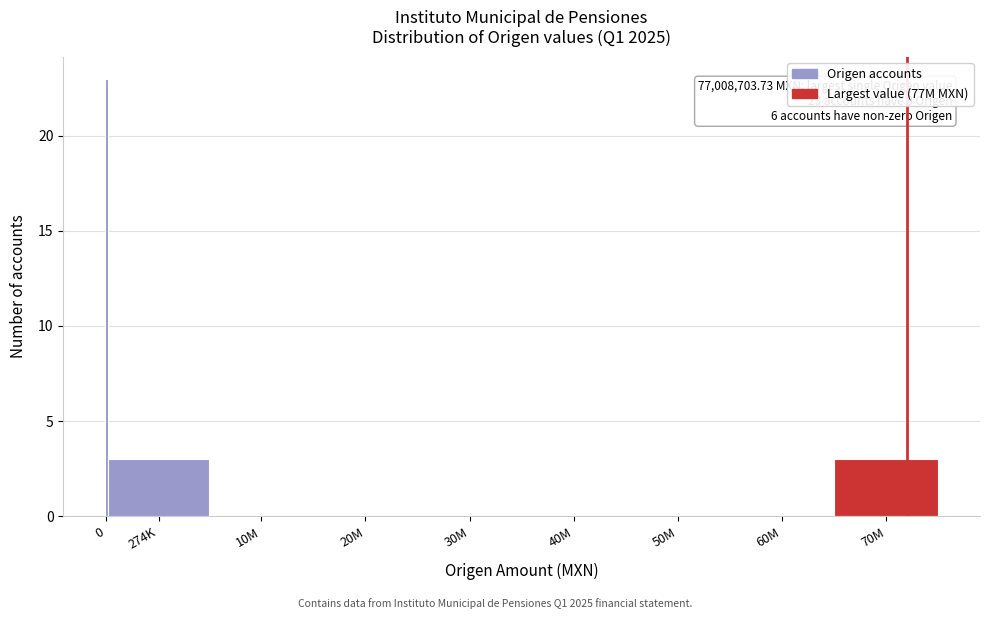

Reading left to right, what are all the values shown in this chart?

0=23	274K=3	10M=0	20M=0	30M=0	40M=0	50M=0	60M=0	70M=3